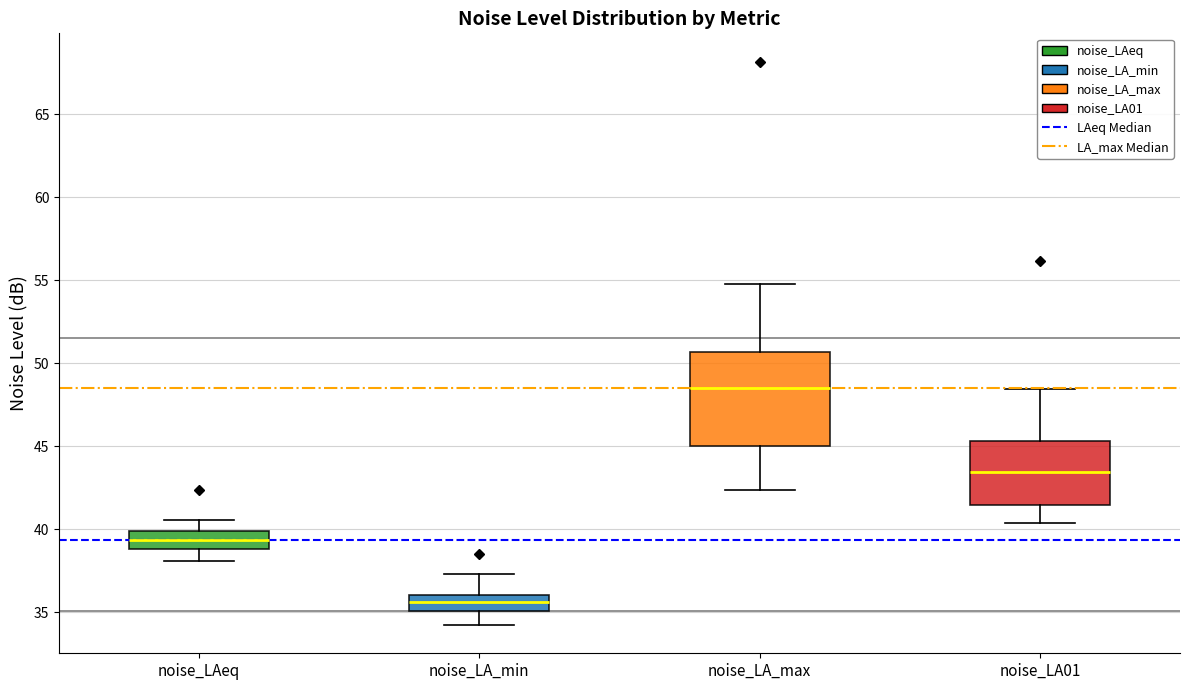

Reading left to right, transcribe this box plot: for each box, give where its median line is, the range the box spans, and where its two whiskers end, as read against the y-axis. The values are not printed on the chart, so give them approximately, as read against the axis.

noise_LAeq: median 39.5, box 39.0 to 40.0, whiskers 38.0 to 40.5
noise_LA_min: median 35.5, box 35.0 to 36.0, whiskers 34.0 to 37.5
noise_LA_max: median 48.5, box 45.0 to 50.5, whiskers 42.5 to 55.0
noise_LA01: median 43.5, box 41.5 to 45.5, whiskers 40.5 to 48.5